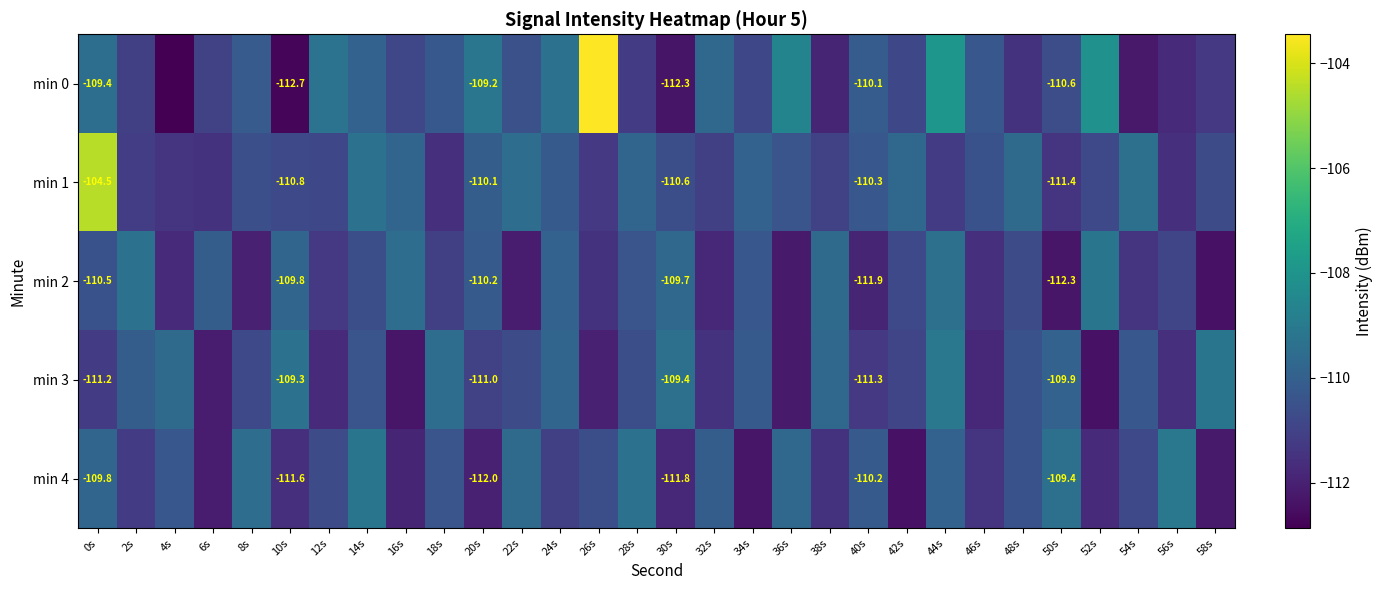

Which series has the widest spread of values?

min 0